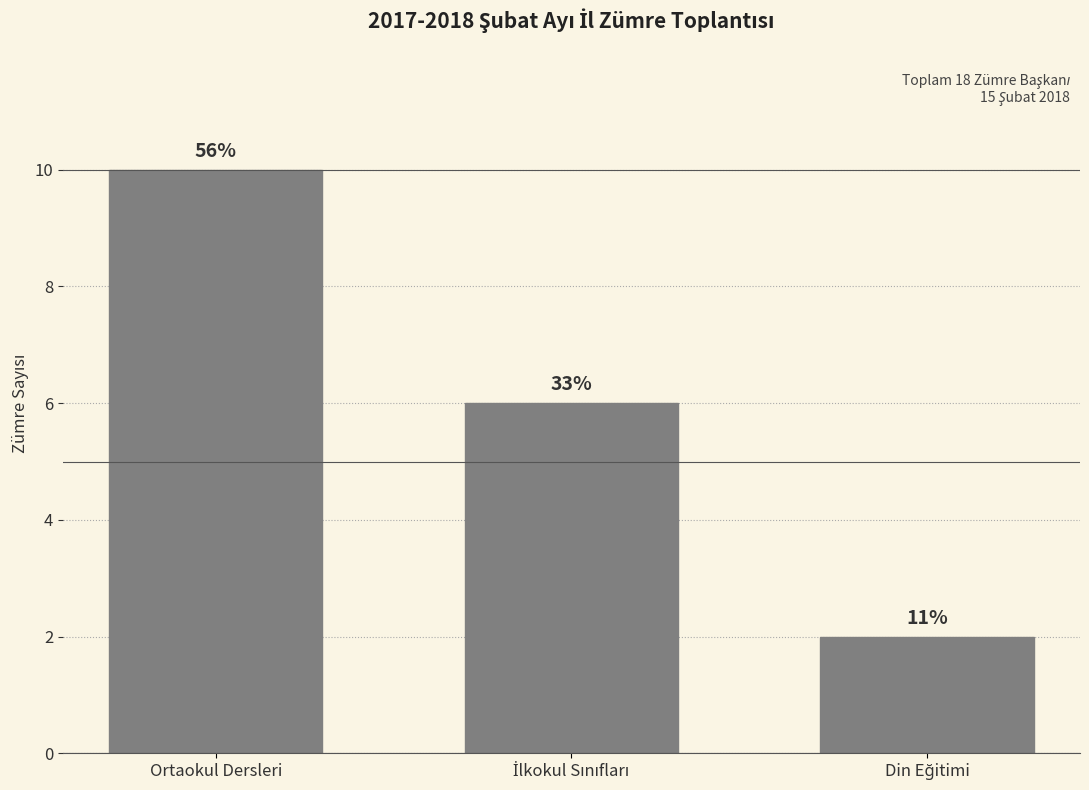

Are the bars horizontal?

No